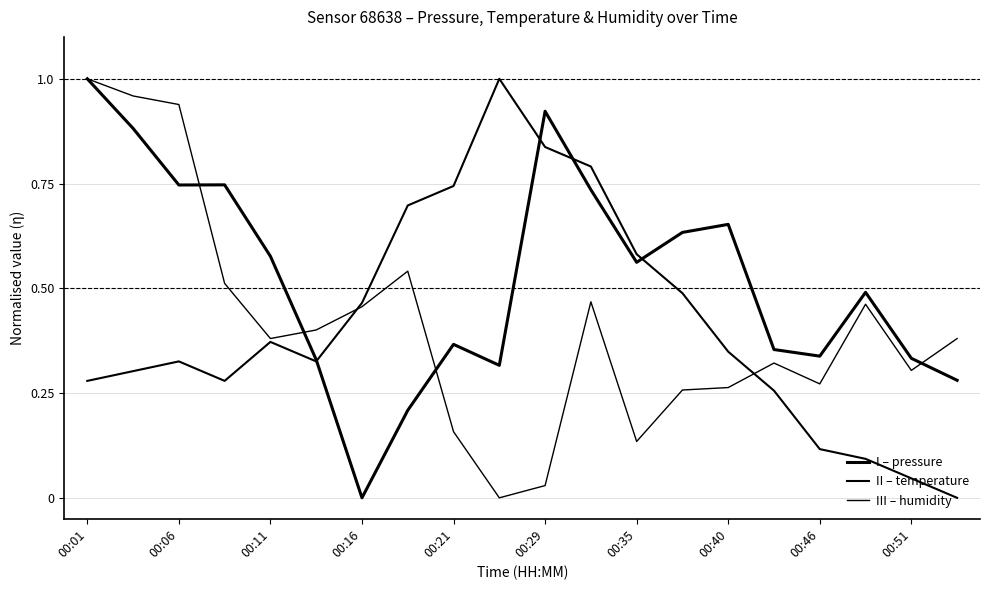

Is this an area chart (filled region under the line)?

No